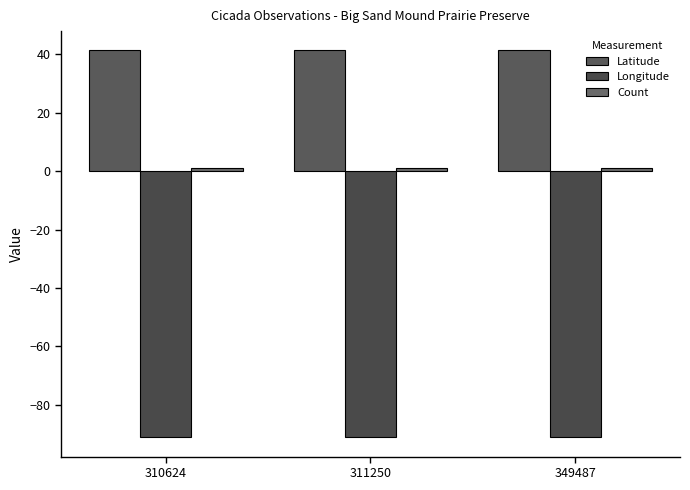

Rank the categories by Longitude value from highest to lowest.

311250, 310624, 349487